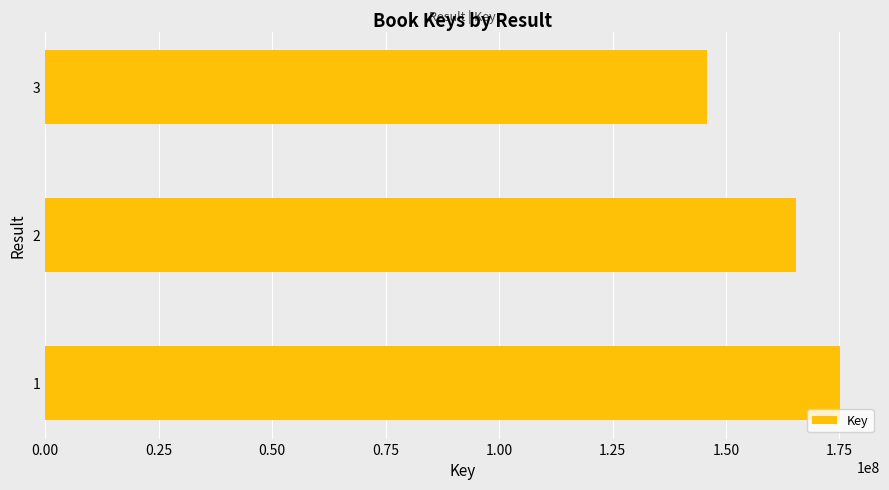

Is it true that the value at 3 is 211553841?

False